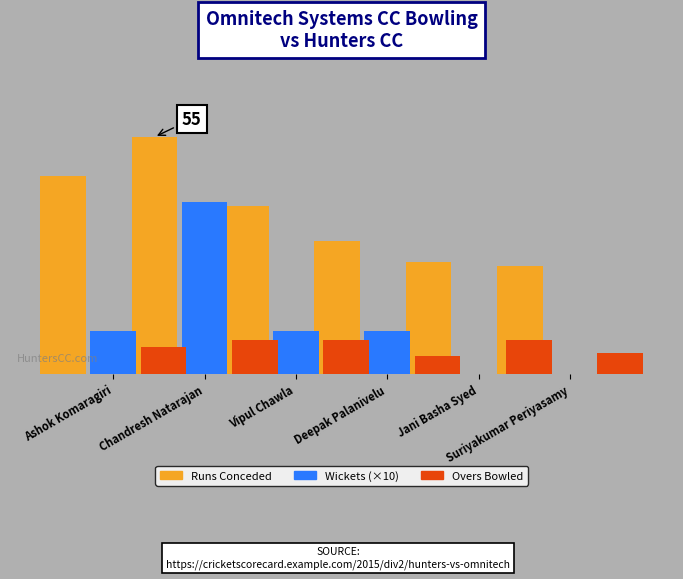

What is the sum of the Runs Conceded values at Vipul Chawla and Ashok Komaragiri?

86.0